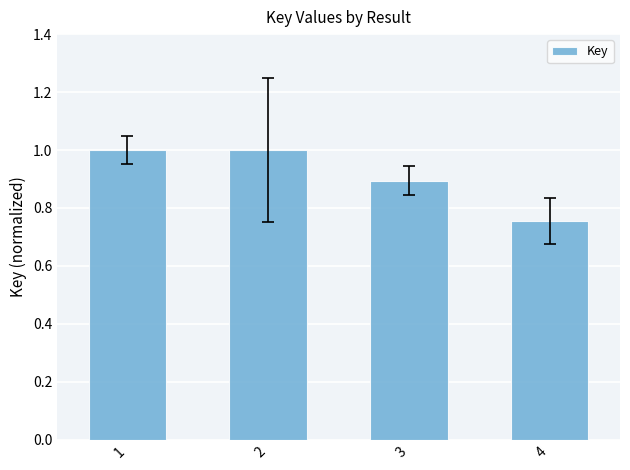

Is it true that the value at 2 is 1.0?

True